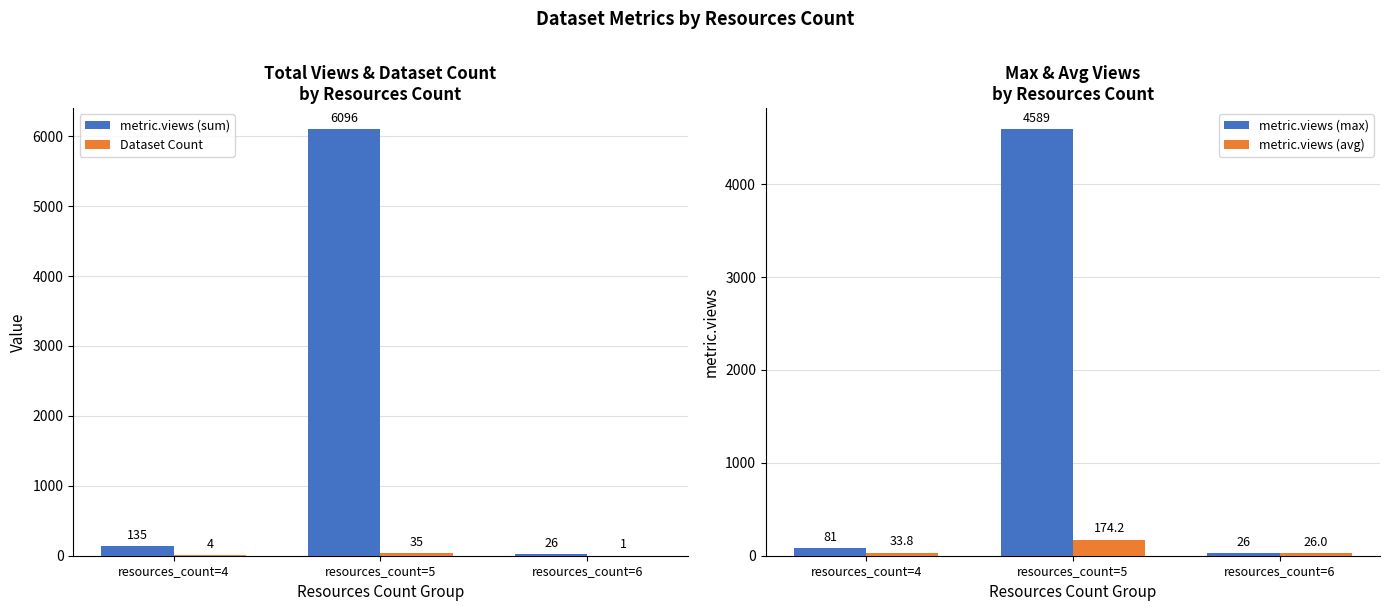

How many series are shown in this chart?

4